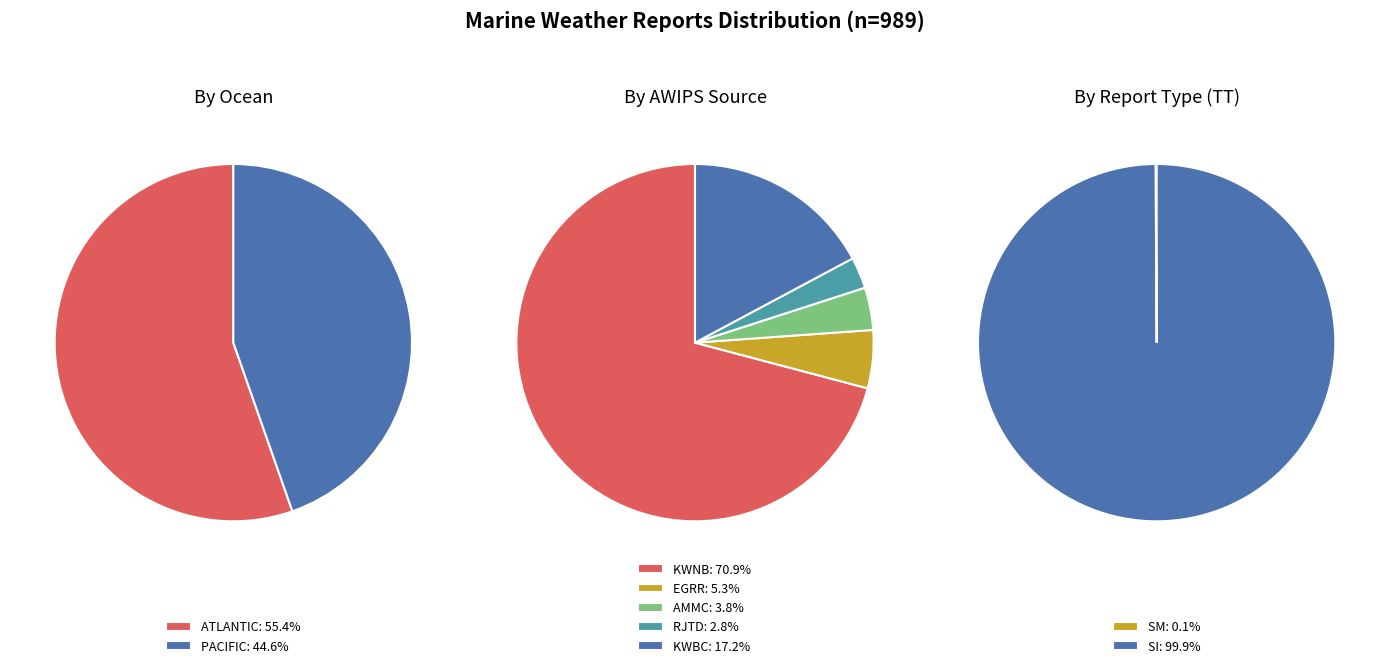

Approximately how many times larger is the value at SI compared to SM?

988.0